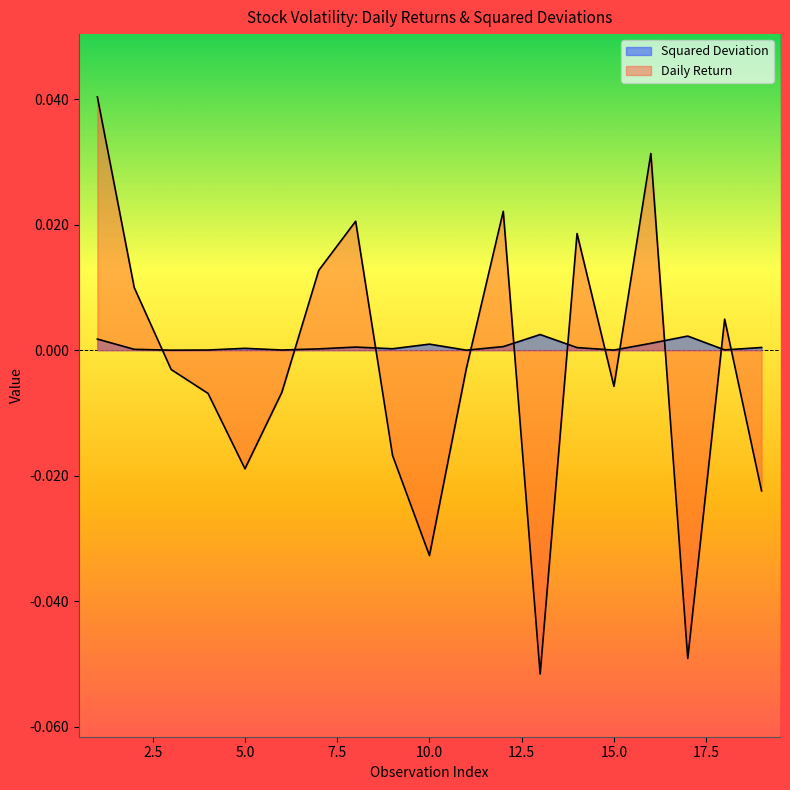

List the labels in order of Squared Deviation value, smallest first.

11, 3, 15, 6, 4, 18, 2, 7, 9, 5, 14, 19, 8, 12, 10, 16, 1, 17, 13